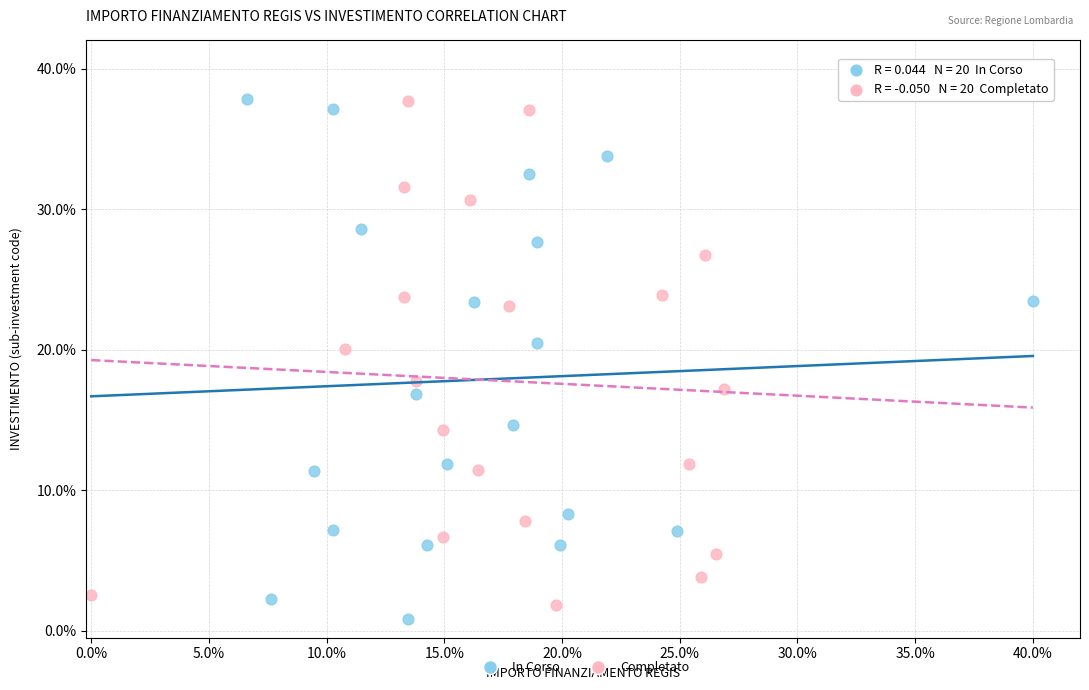

Which series has the largest Y range (max minus min)?

In Corso